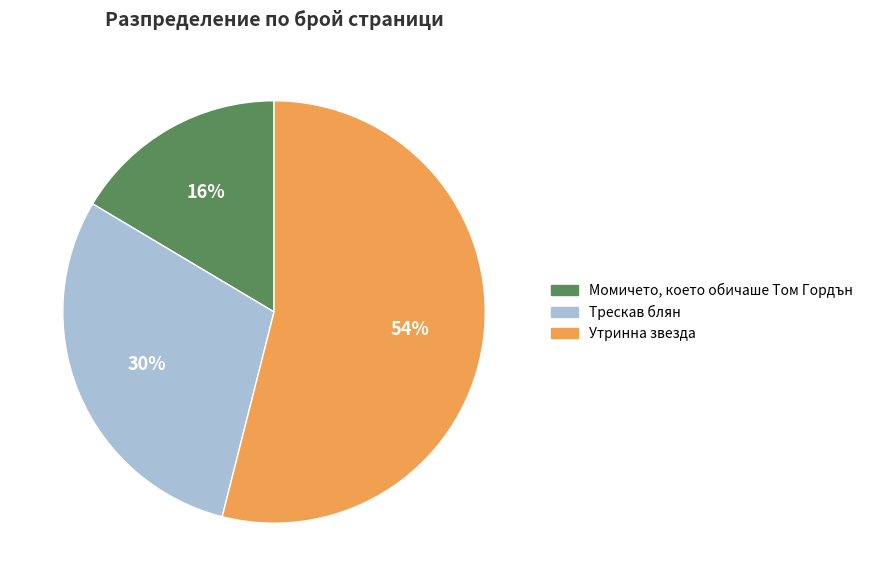

Is there any slice that represents more than half of the pie?

Yes